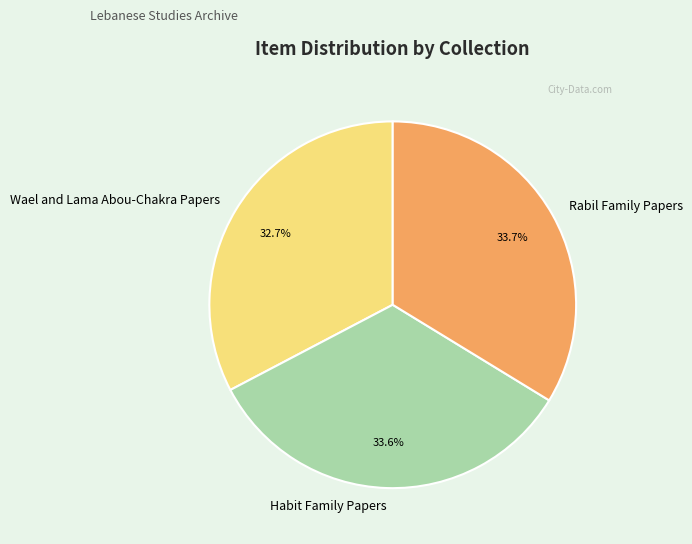

To the nearest percent, what is the average slice percentage?

33%